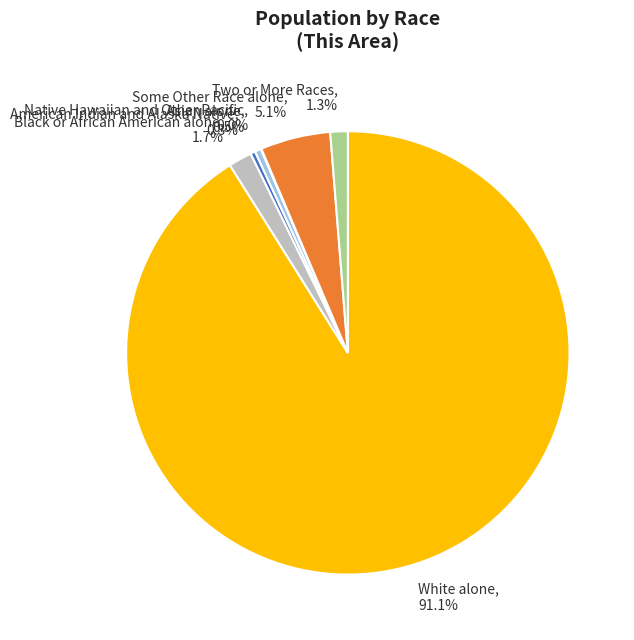

Does any single category account for the majority?

Yes